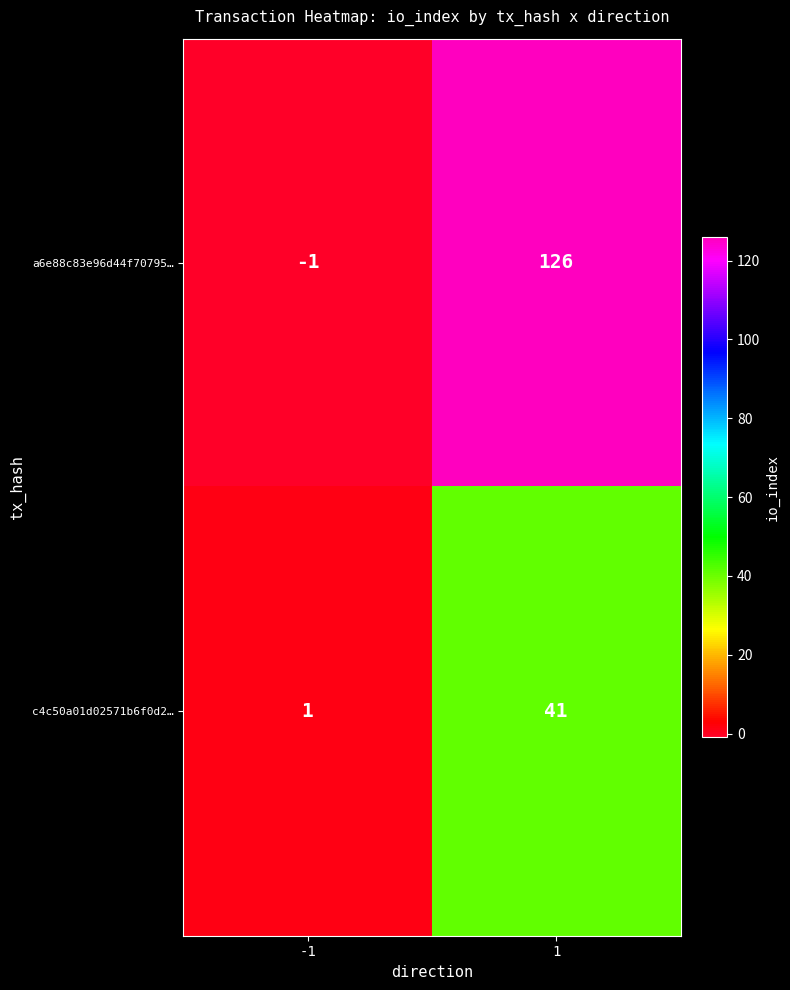

What is the difference between the c4c50a01d02571b6f0d2… values at -1 and 1?

40